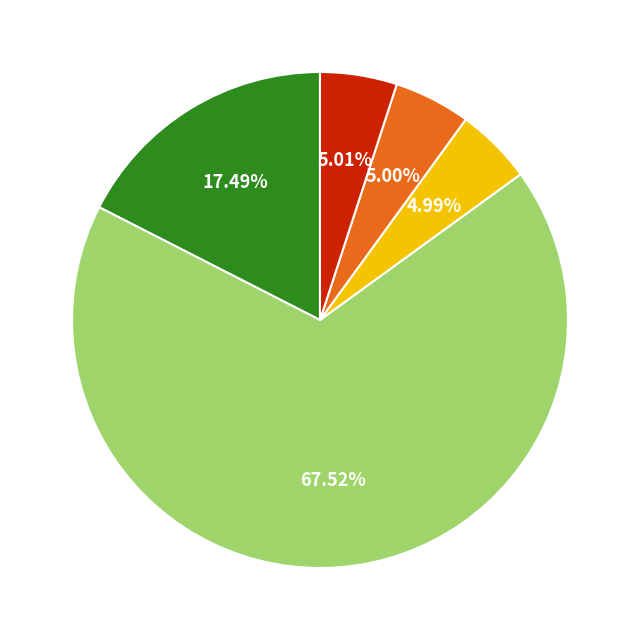

Is there a majority slice in this chart?

Yes